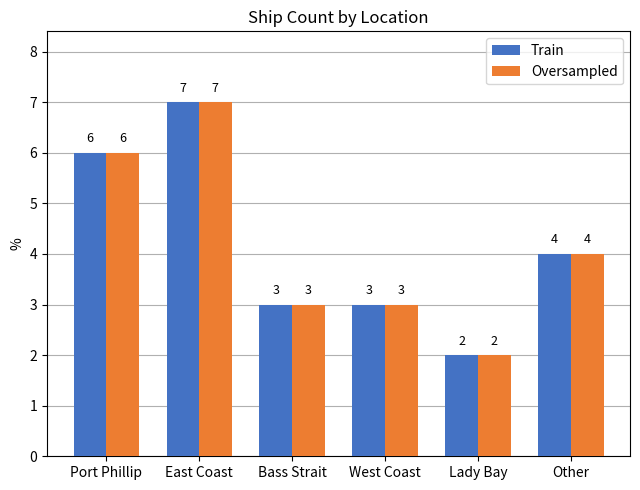

Which category has the highest value in the Oversampled series?

East Coast